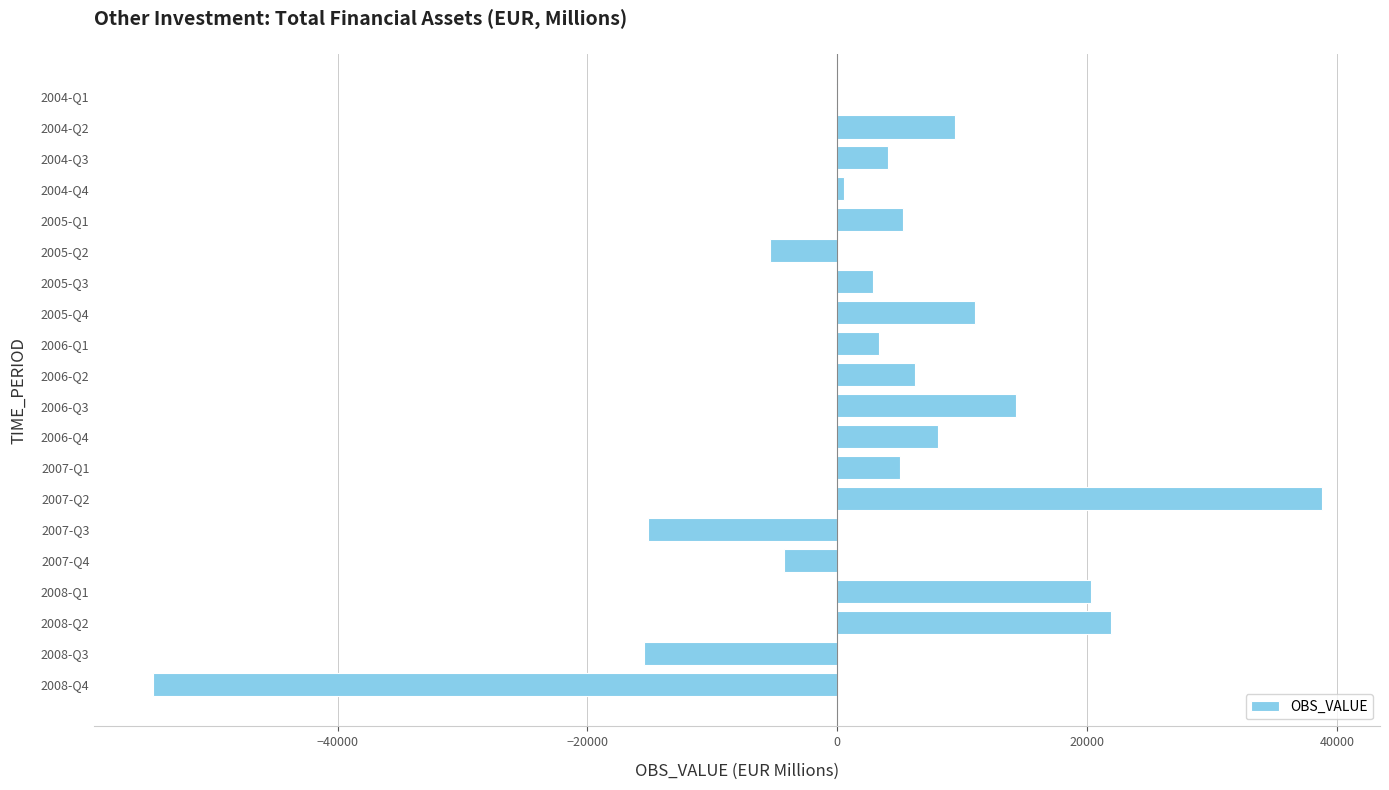

What is the change in value from 2005-Q4 to 2007-Q1?

-5973.8